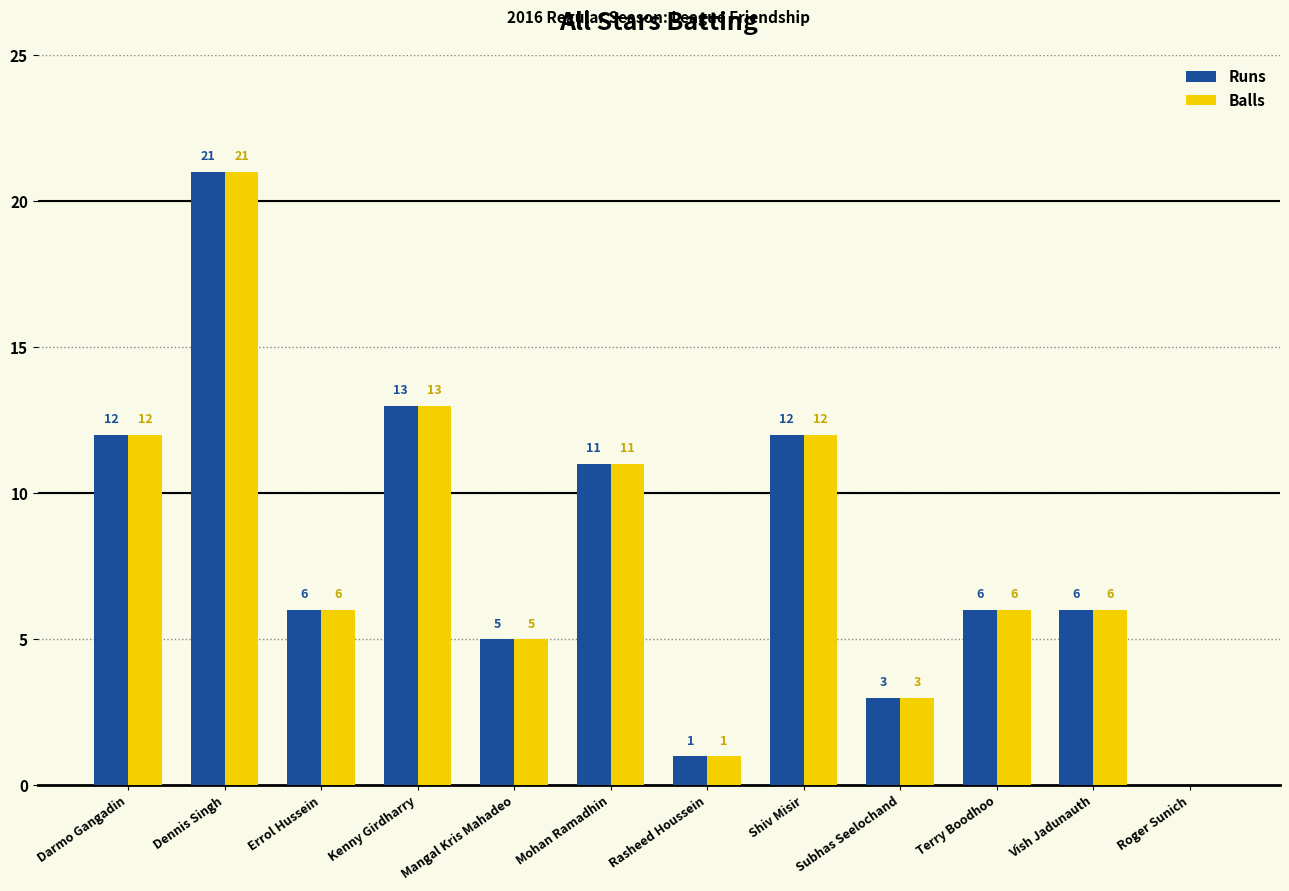

What is the approximate value of Runs at Mangal Kris Mahadeo?

5